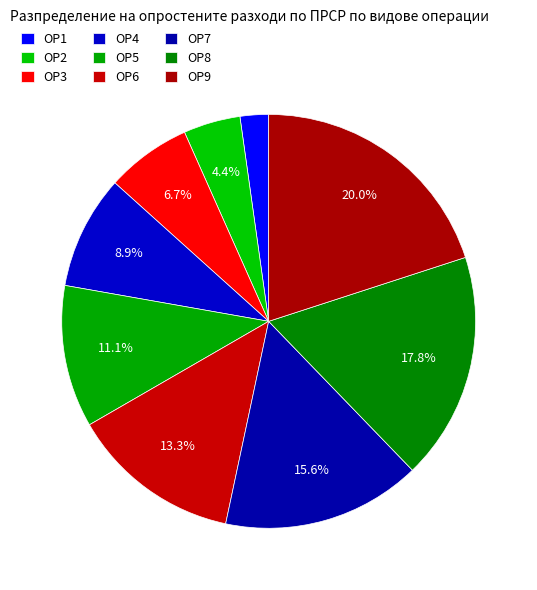

To the nearest percent, what is the difference between the largest and smallest slice percentages?

18%